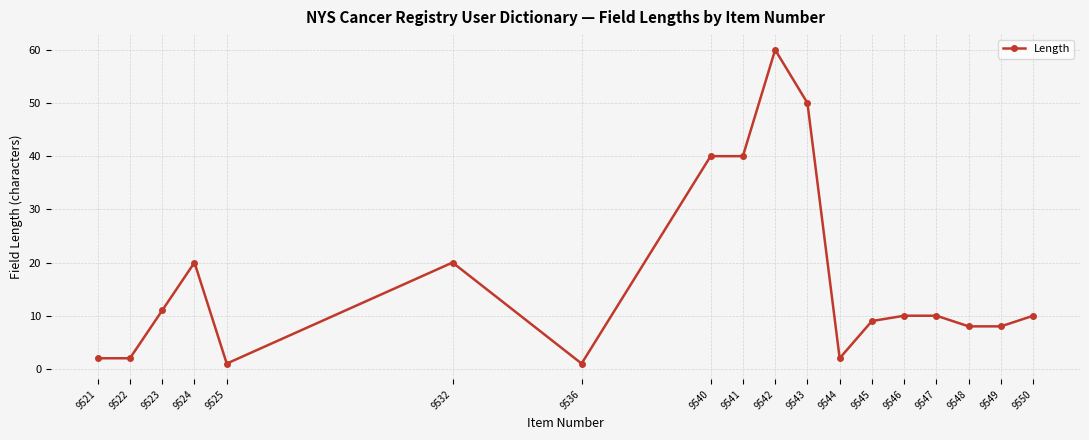

What is the approximate value at 9541, to the nearest 5?

40